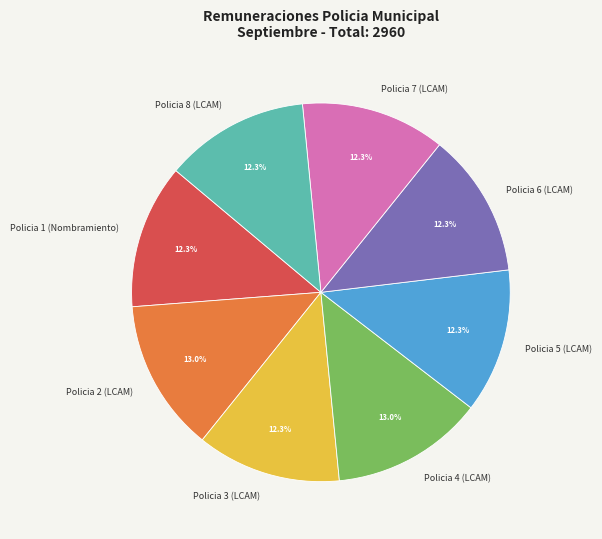

What is the ratio of the value at Policia 1 (Nombramiento) to the value at Policia 3 (LCAM)?

1.0